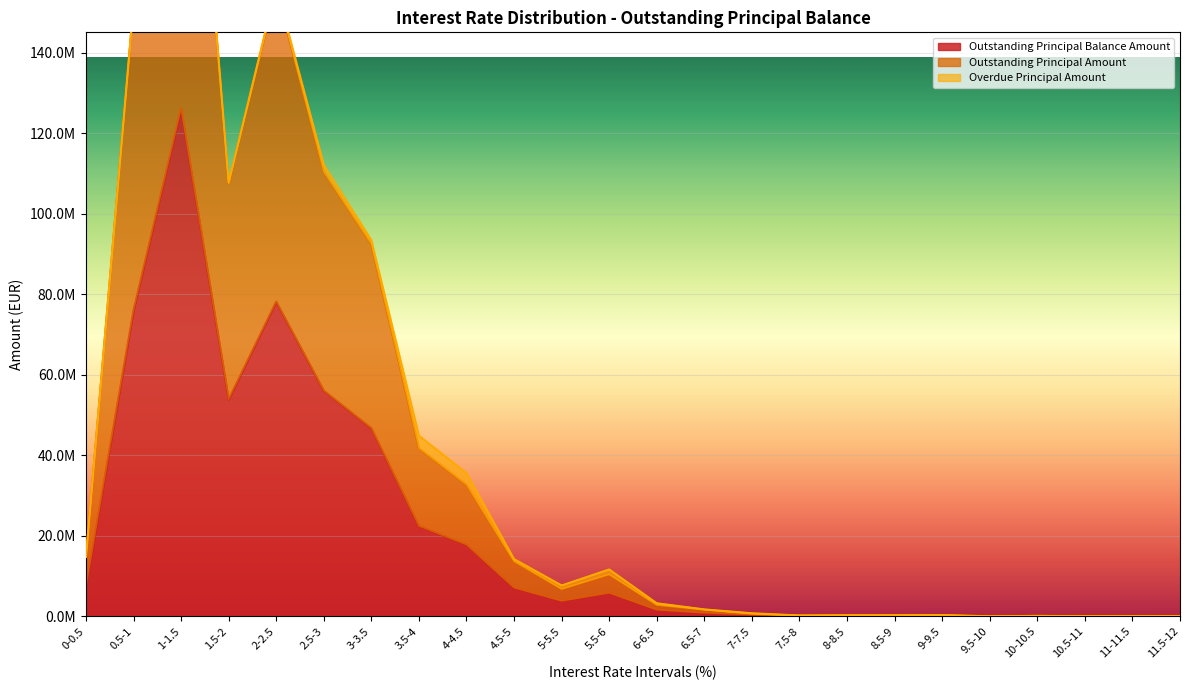

How many data points in Outstanding Principal Balance Amount are above 3837892?

12